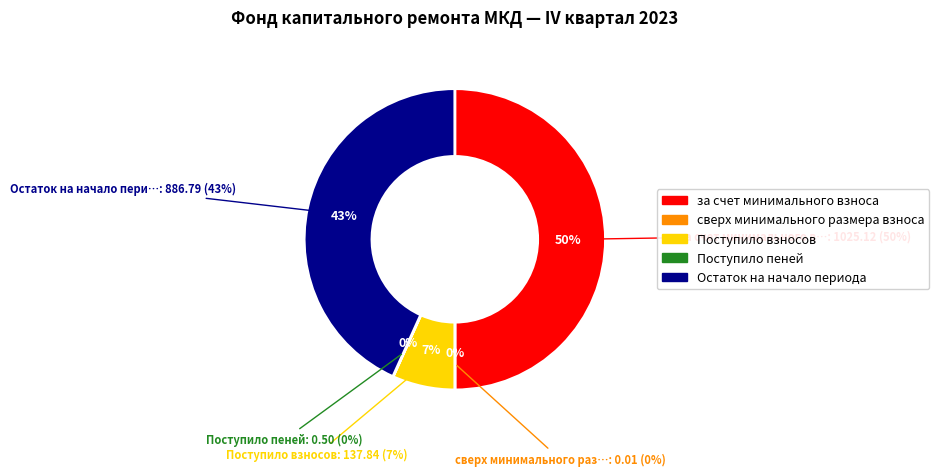

Does Поступило пеней account for over 50% of the chart?

No